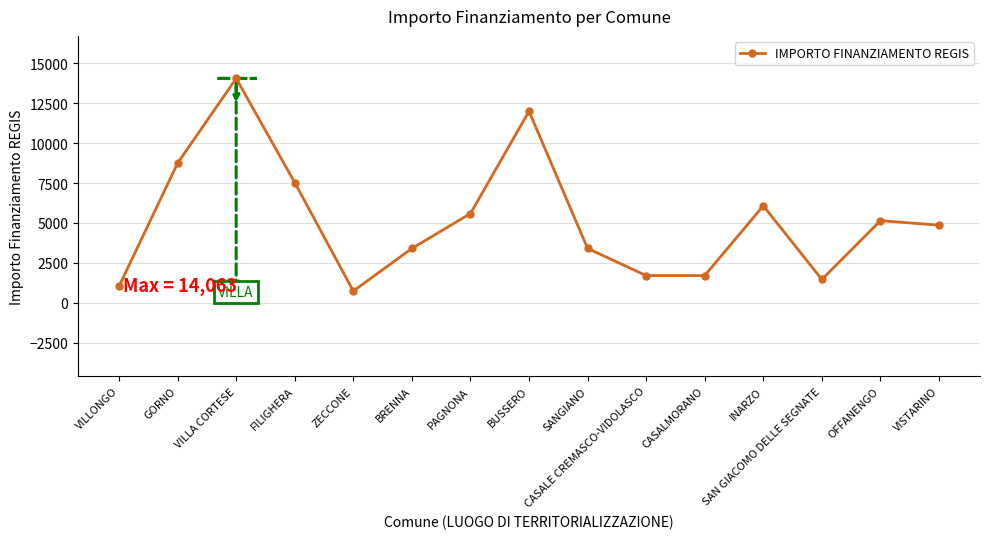

The value at BRENNA is 2002. True or false?

False